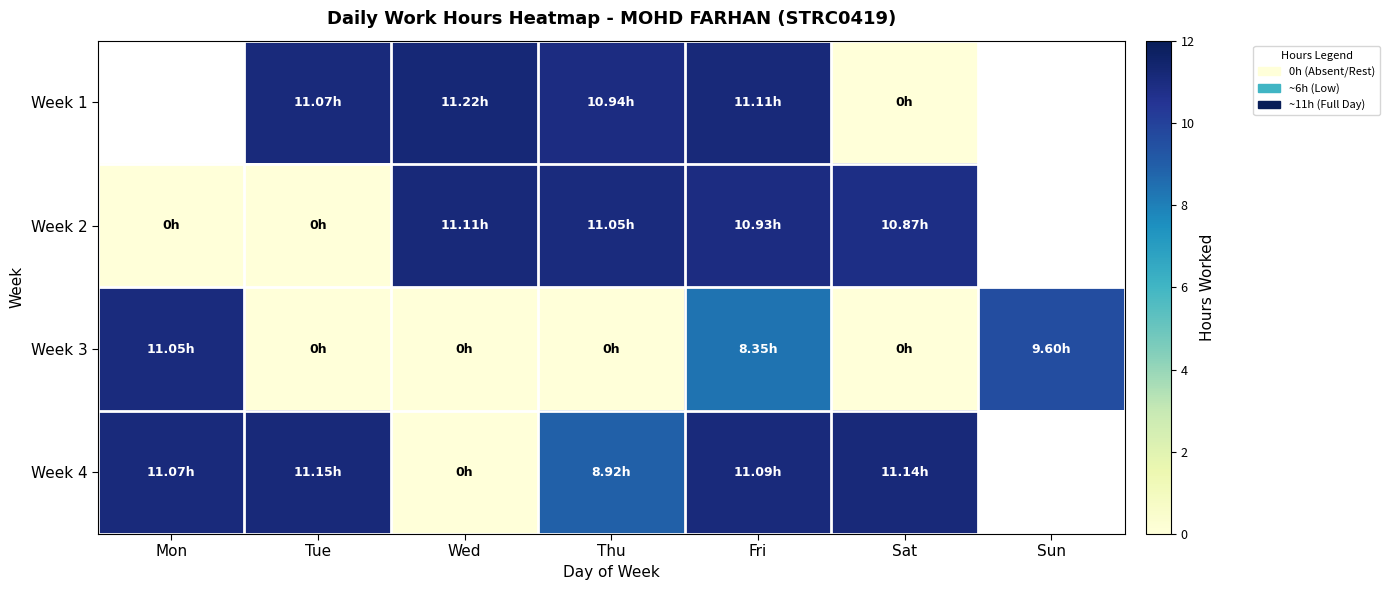

At which label does Week 2 reach its minimum?

Mon